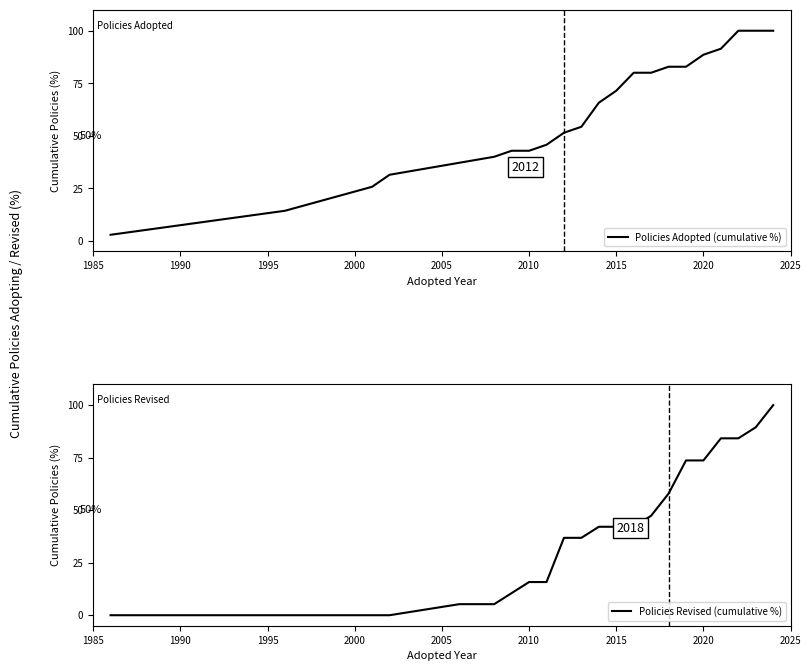

Which series has the largest range (max minus min)?

Policies Revised (cumulative %)